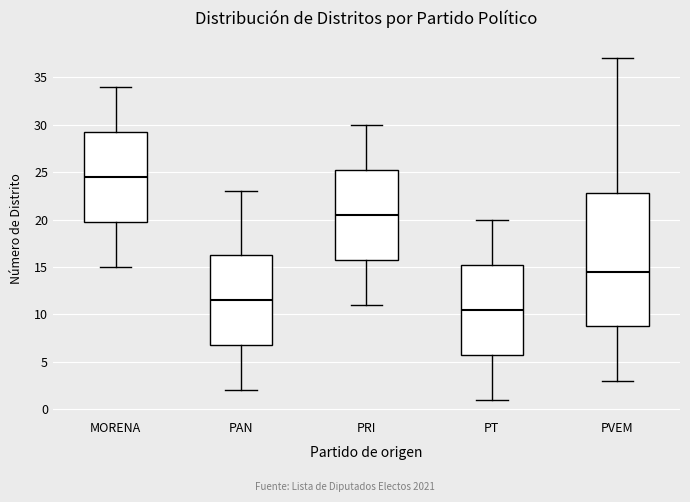

Where is the lower edge of the box for PRI on the y-axis? The values are not printed on the chart, so give them approximately, as read against the axis.

16.0